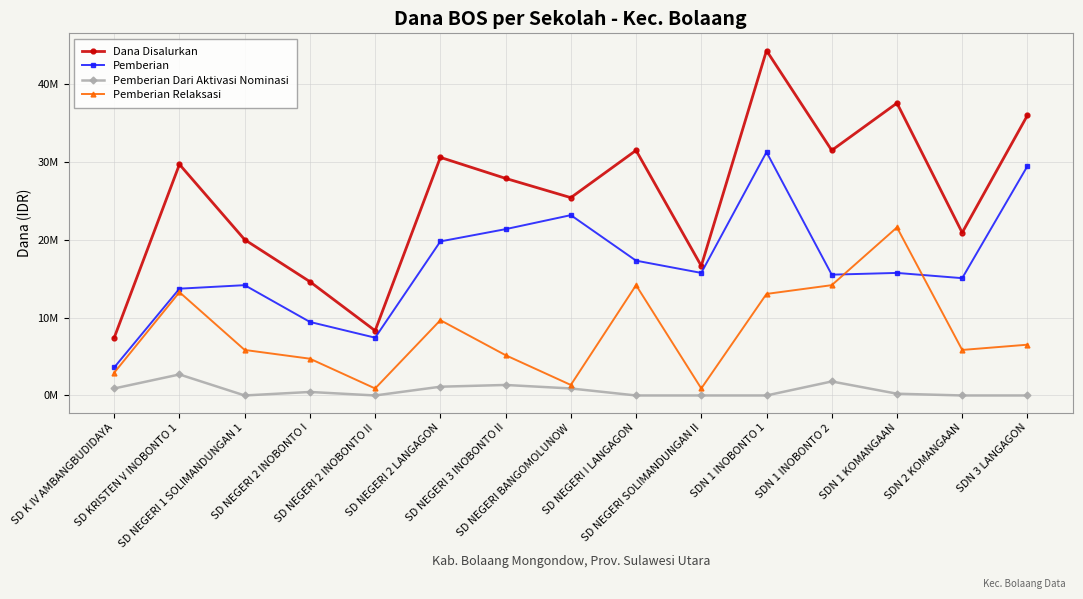

True or false: Pemberian Relaksasi and Dana Disalurkan intersect in this chart.

False